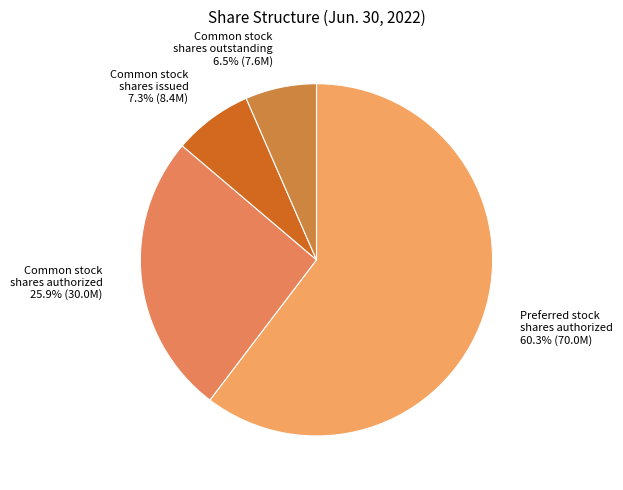

Rank the categories by value from highest to lowest.

Preferred stock shares authorized, Common stock shares authorized, Common stock shares issued, Common stock shares outstanding